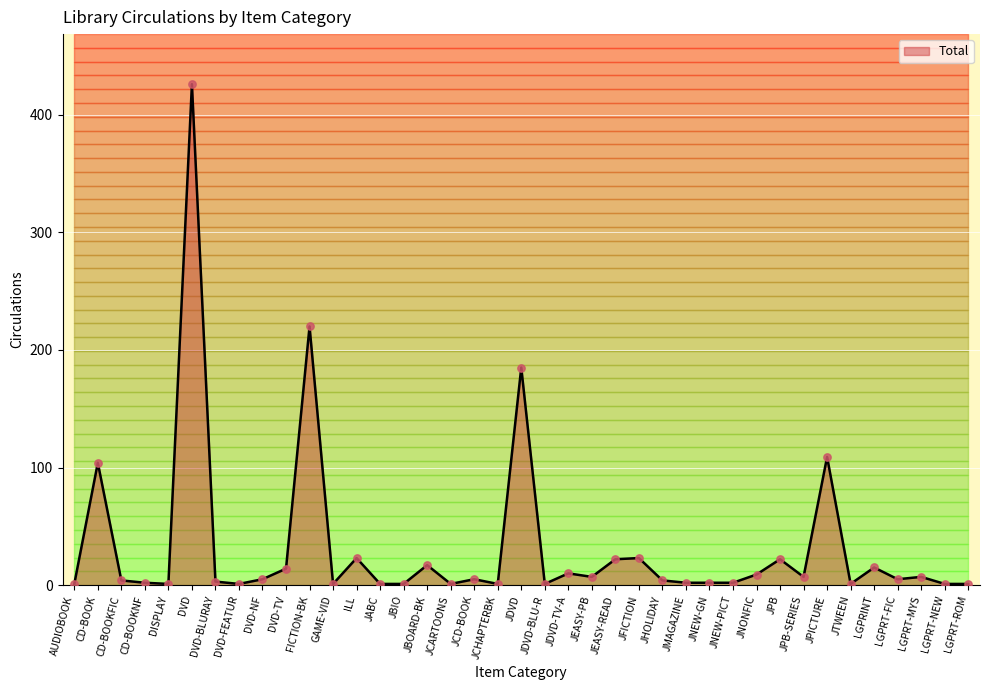

Which has a higher value, JCHAPTERBK or JFICTION?

JFICTION